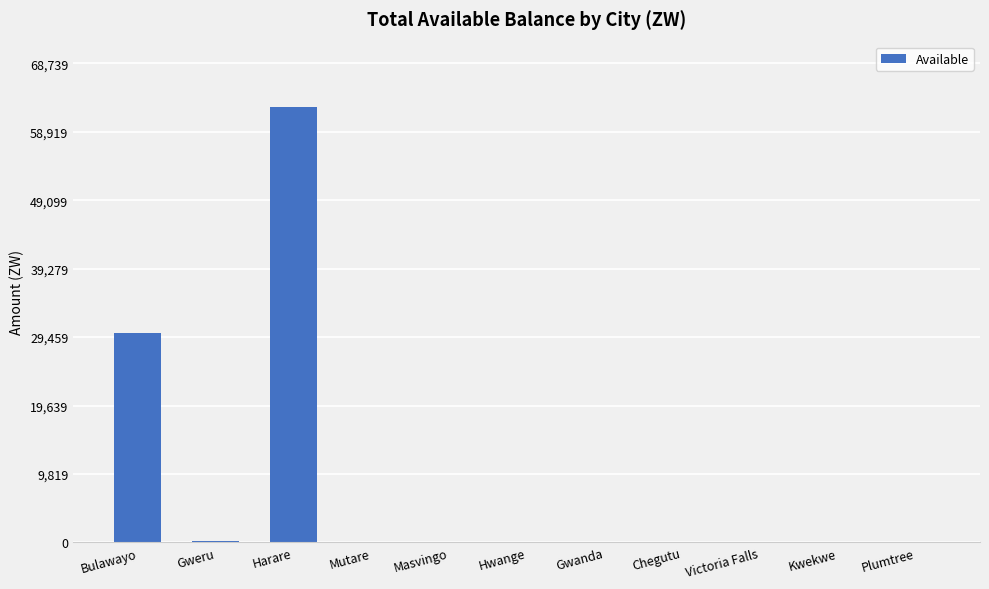

Which label corresponds to the largest value in the chart?

Harare